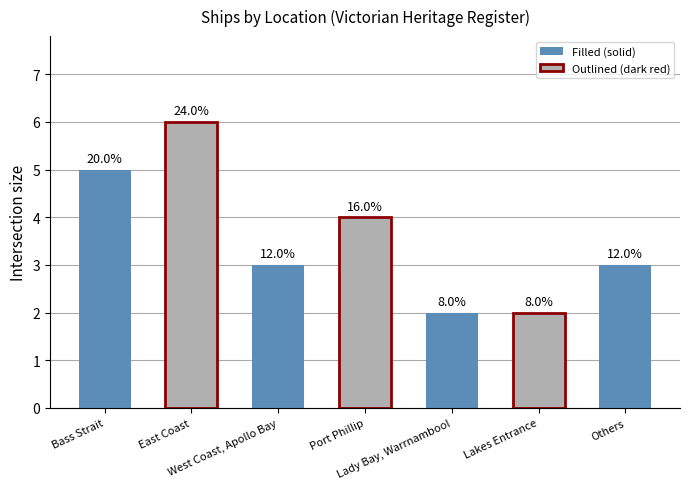

How many bars are there in total?

7